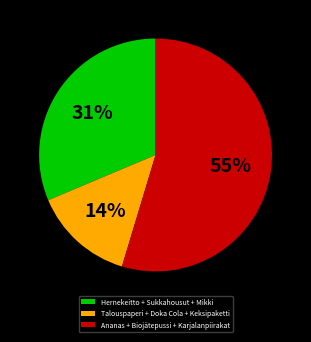

To the nearest percent, what is the combined percentage of Talouspaperi + Doka Cola + Keksipaketti and Hernekeitto + Sukkahousut + Mikki?

45%